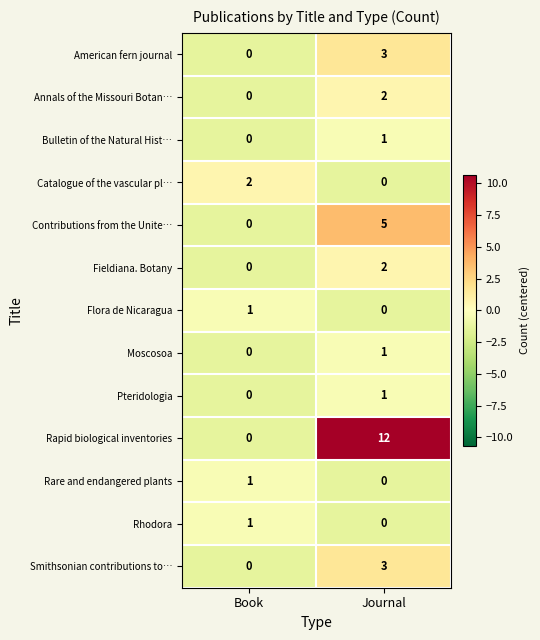

How many values in the Bulletin of the Natural Hist… series are below 1?

1